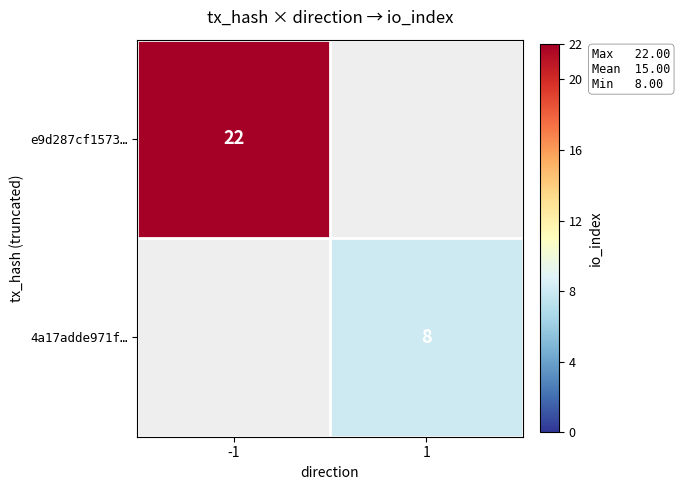

Is the value of 4a17adde971f… at 1 greater than the value of e9d287cf1573… at -1?

No